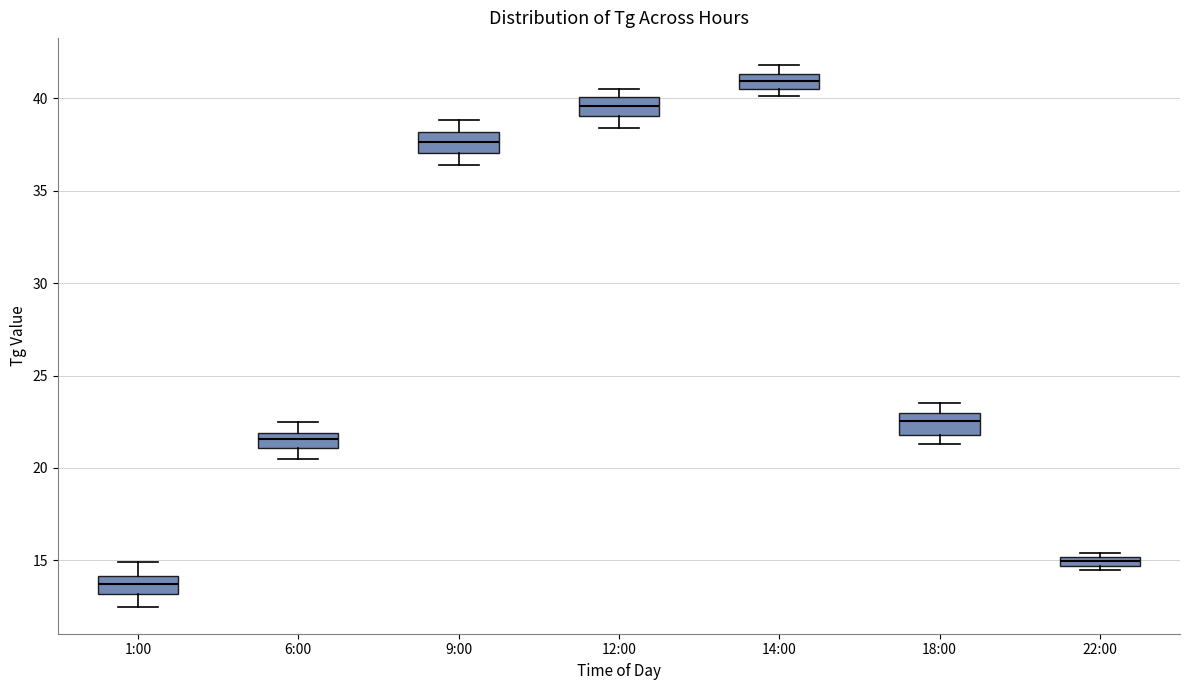

Which box's median line is the lowest?

1:00